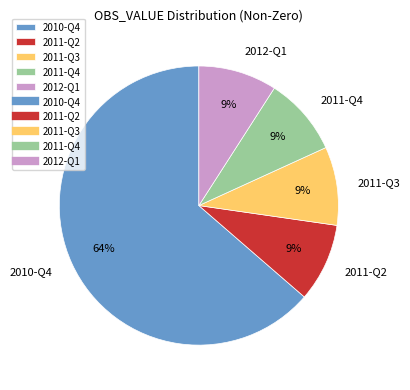

To the nearest percent, what percentage of the pie is 2011-Q2?

9%